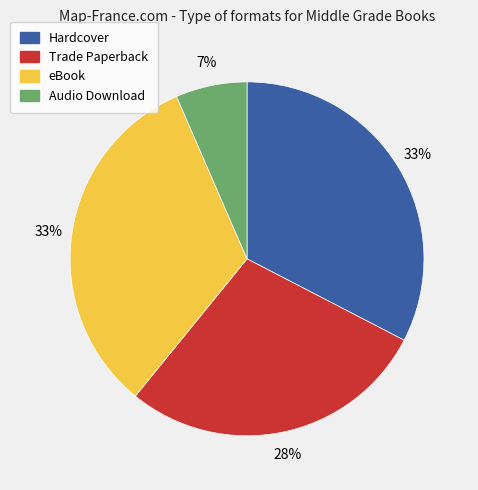

Count the number of slices in the pie.

4